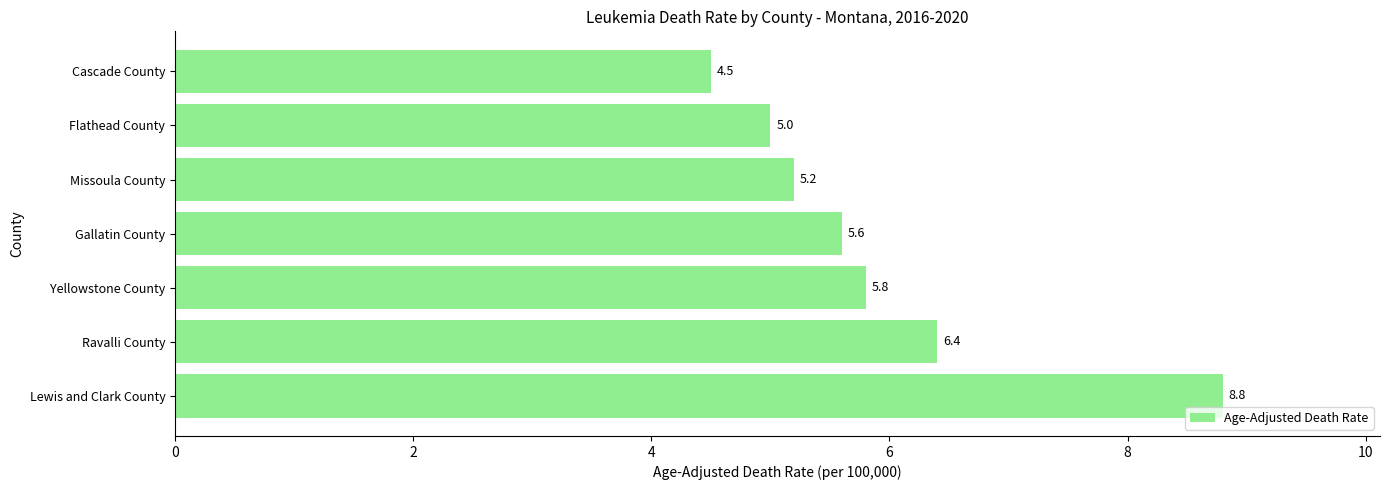

Does the chart contain any negative values?

No